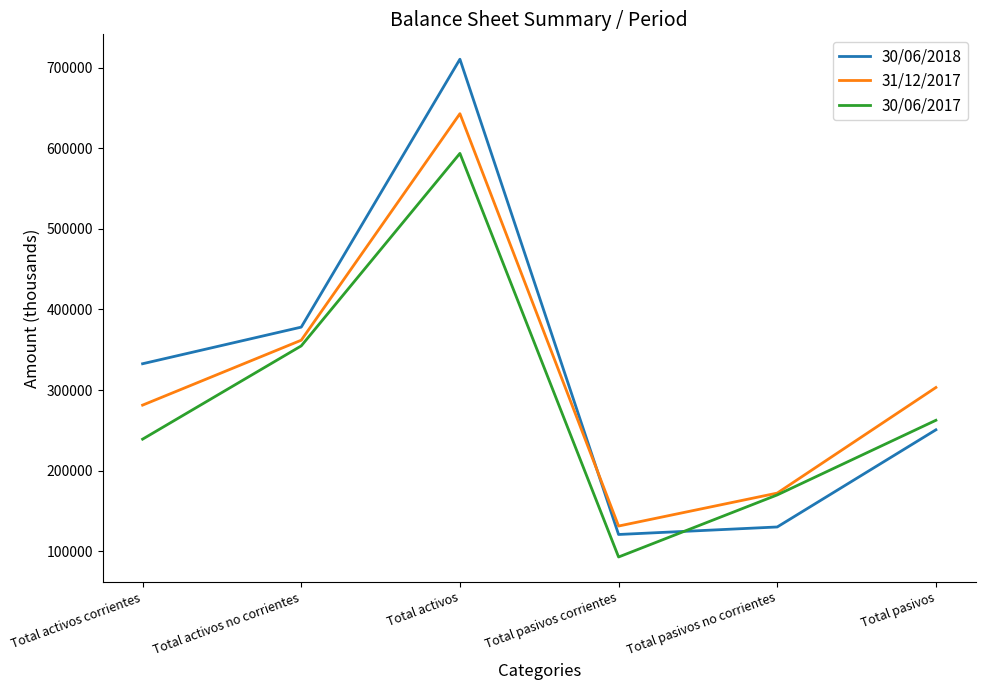

Reading right to left, what are all the values shown in this chart?

30/06/2018: Total pasivos=250599	Total pasivos no corrientes=129967	Total pasivos corrientes=120632	Total activos=710728	Total activos no corrientes=378100	Total activos corrientes=332628
31/12/2017: Total pasivos=303138	Total pasivos no corrientes=172026	Total pasivos corrientes=131112	Total activos=643100	Total activos no corrientes=361849	Total activos corrientes=281251
30/06/2017: Total pasivos=262417	Total pasivos no corrientes=169745	Total pasivos corrientes=92672	Total activos=593797	Total activos no corrientes=354808	Total activos corrientes=238989